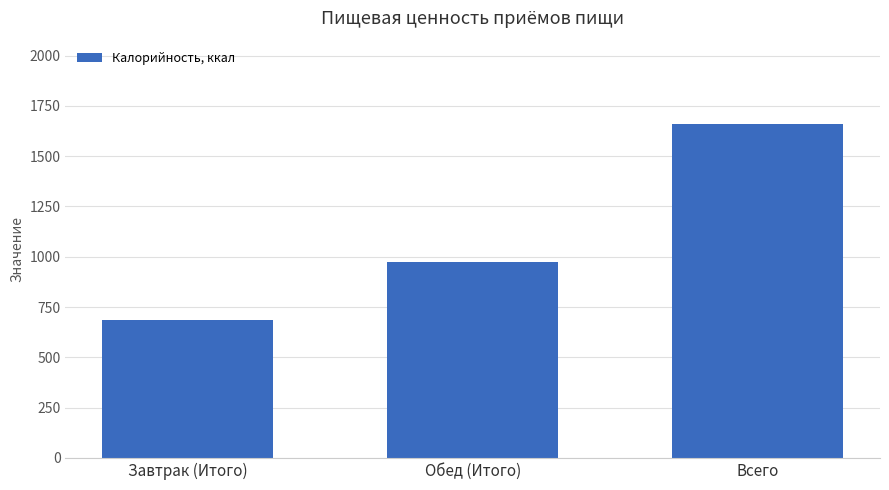

What is the value of the 2nd bar from the left?

971.7